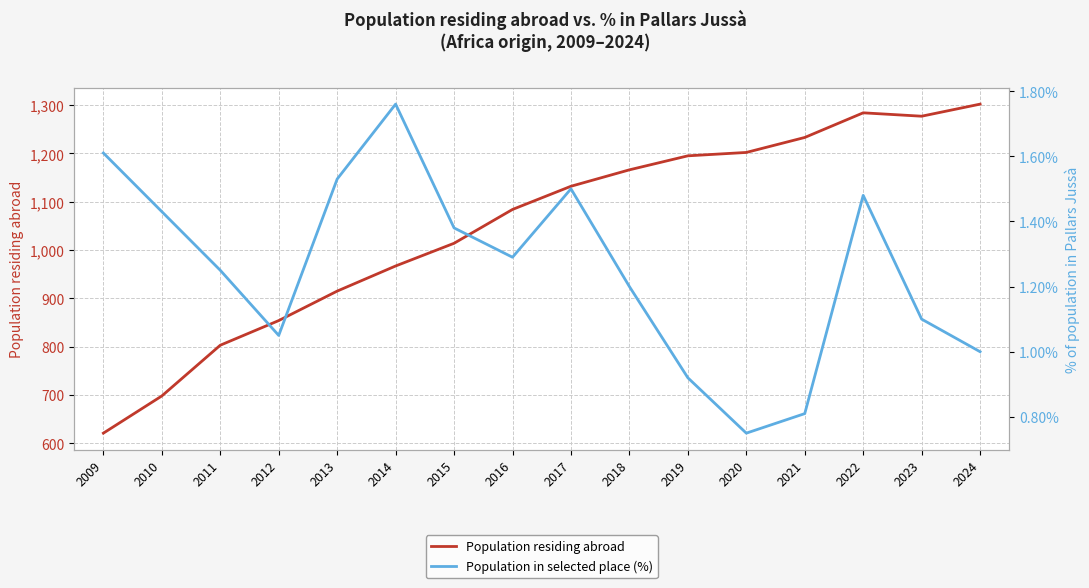

Is the value of Population in selected place (%) at 2021 greater than the value of Population residing abroad at 2009?

No